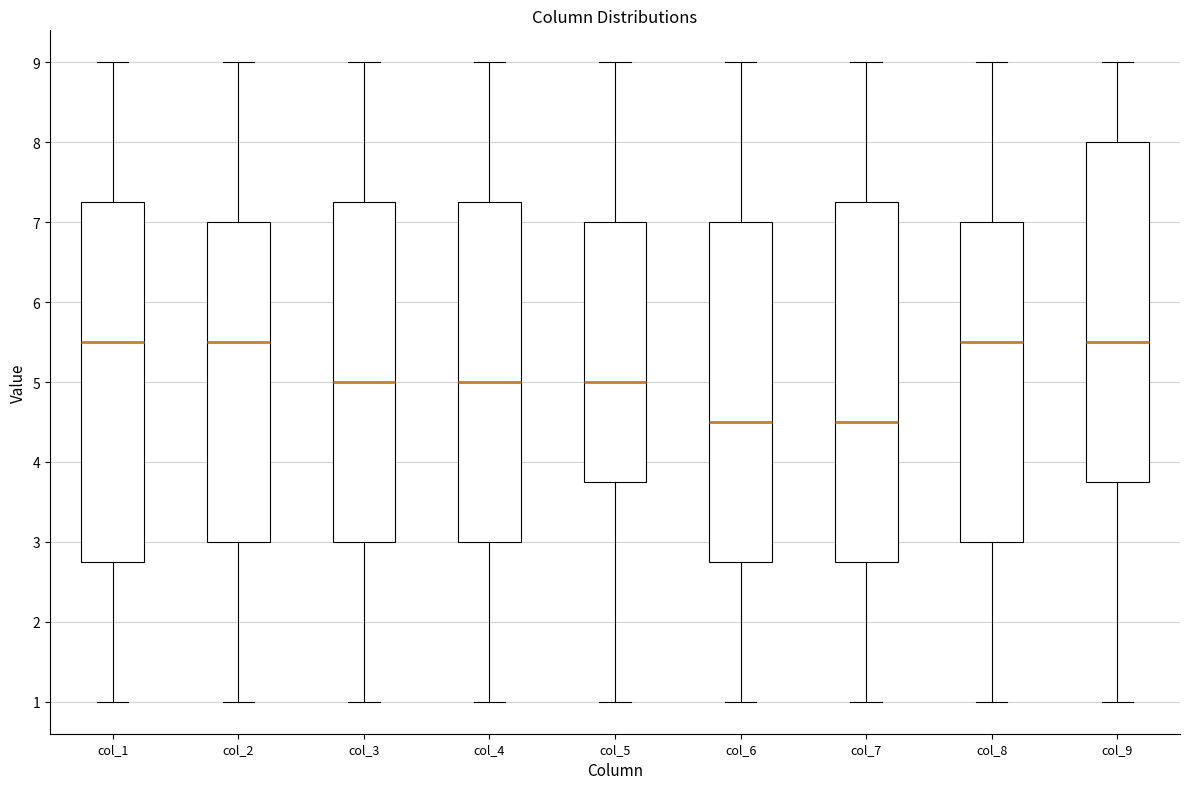

Where does the lower whisker of the box for col_2 end on the y-axis? The values are not printed on the chart, so give them approximately, as read against the axis.

1.0